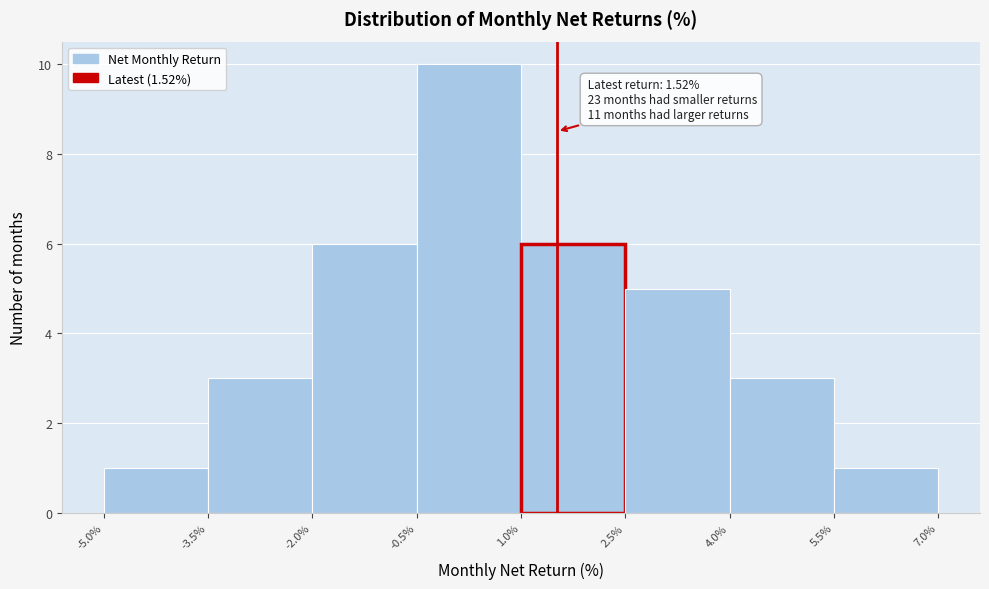

Over which range of the x-axis is the bar tallest?

-0.5% to 1.0%